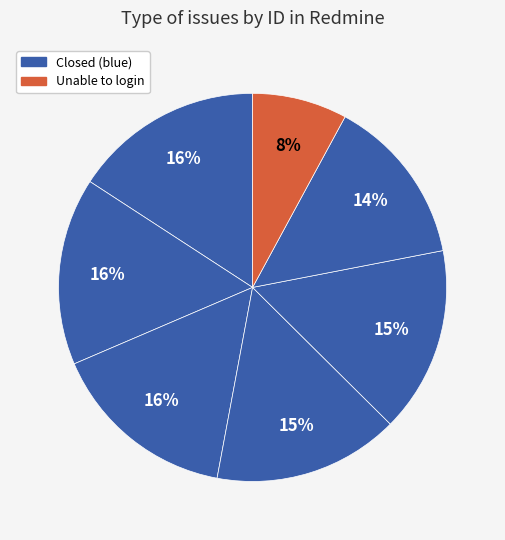

How many slices are in this pie chart?

7